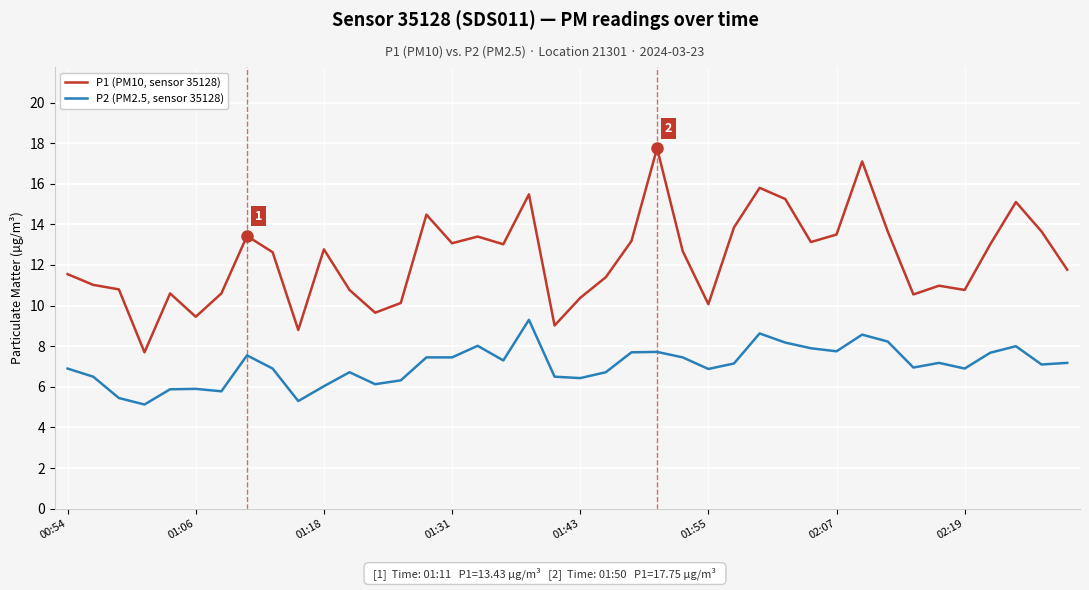

Rank the series by their maximum value, from lowest to highest.

P2 (PM2.5, sensor 35128), P1 (PM10, sensor 35128)